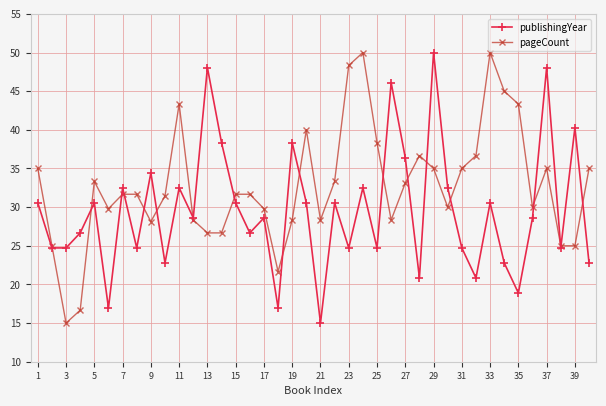

What is the value of the pageCount point at the 14th from the left?

26.7